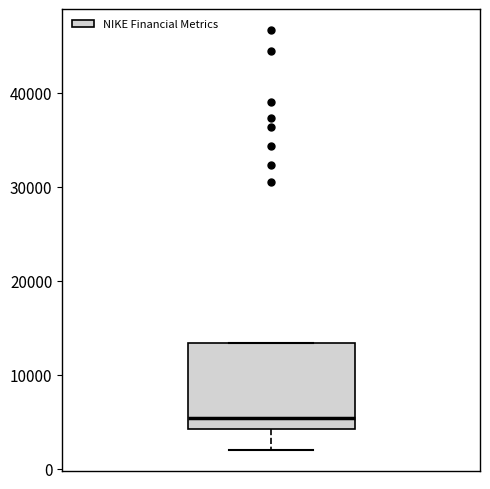

Read this box plot against the y-axis: the position of the median line, the range covered by the box, and the ends of both whiskers. The values are not printed on the chart, so give them approximately, as read against the axis.

median 5000, box 4000 to 13000, whiskers 2000 to 13000